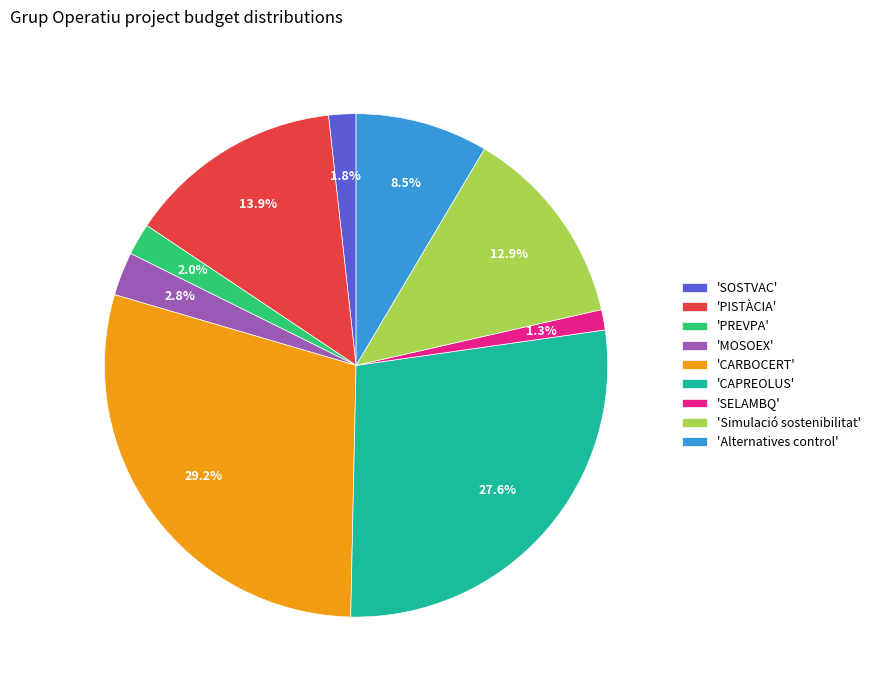

Is there any slice that represents more than half of the pie?

No